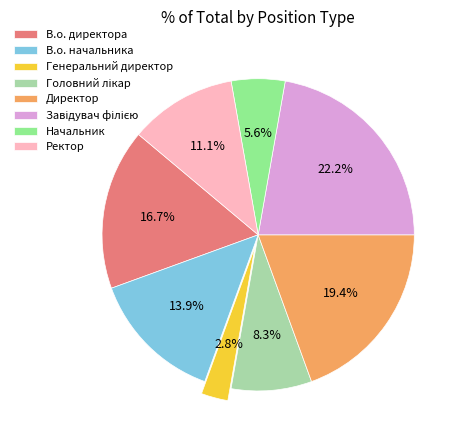

What portion of the pie excludes В.о. начальника?

86.1%